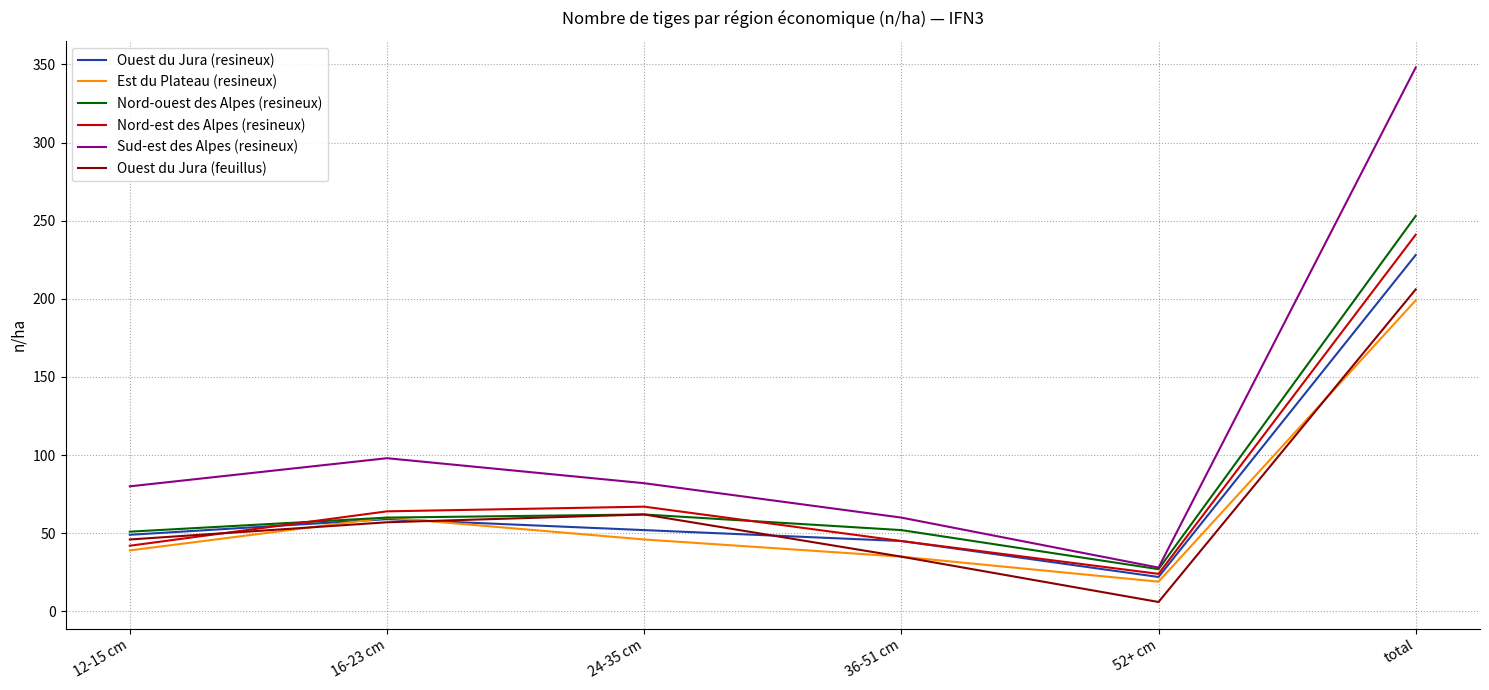

The value of Ouest du Jura (resineux) at 52+ cm is 6. True or false?

False